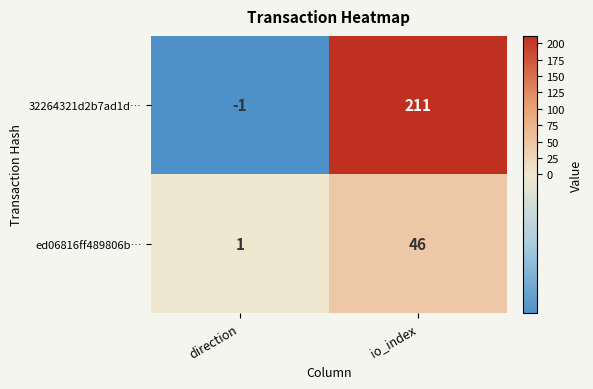

What is the sum of all 32264321d2b7ad1d… values?

210